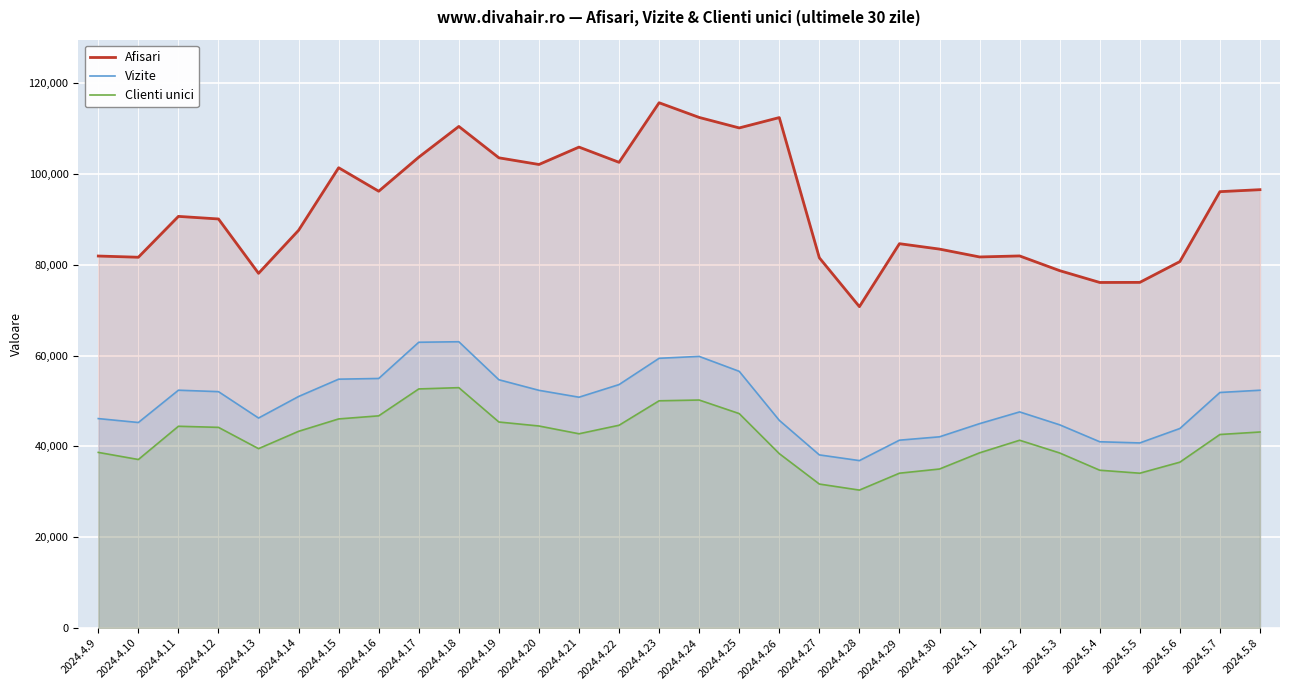

True or false: Vizite and Clienti unici cross at least once.

False